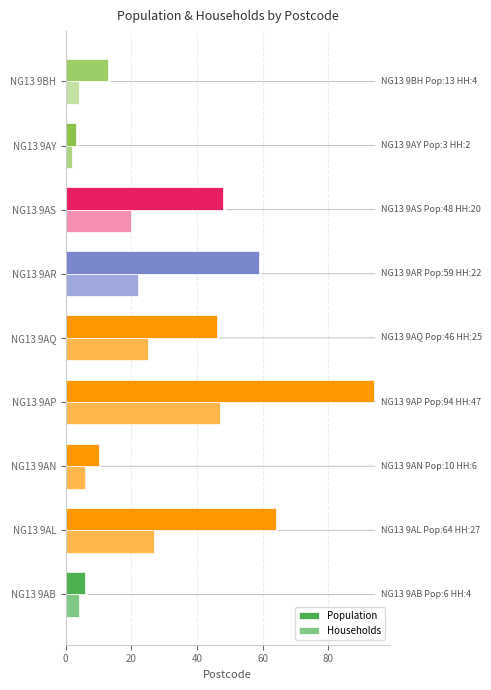

At how many categories does at least one series exceed 87?

1